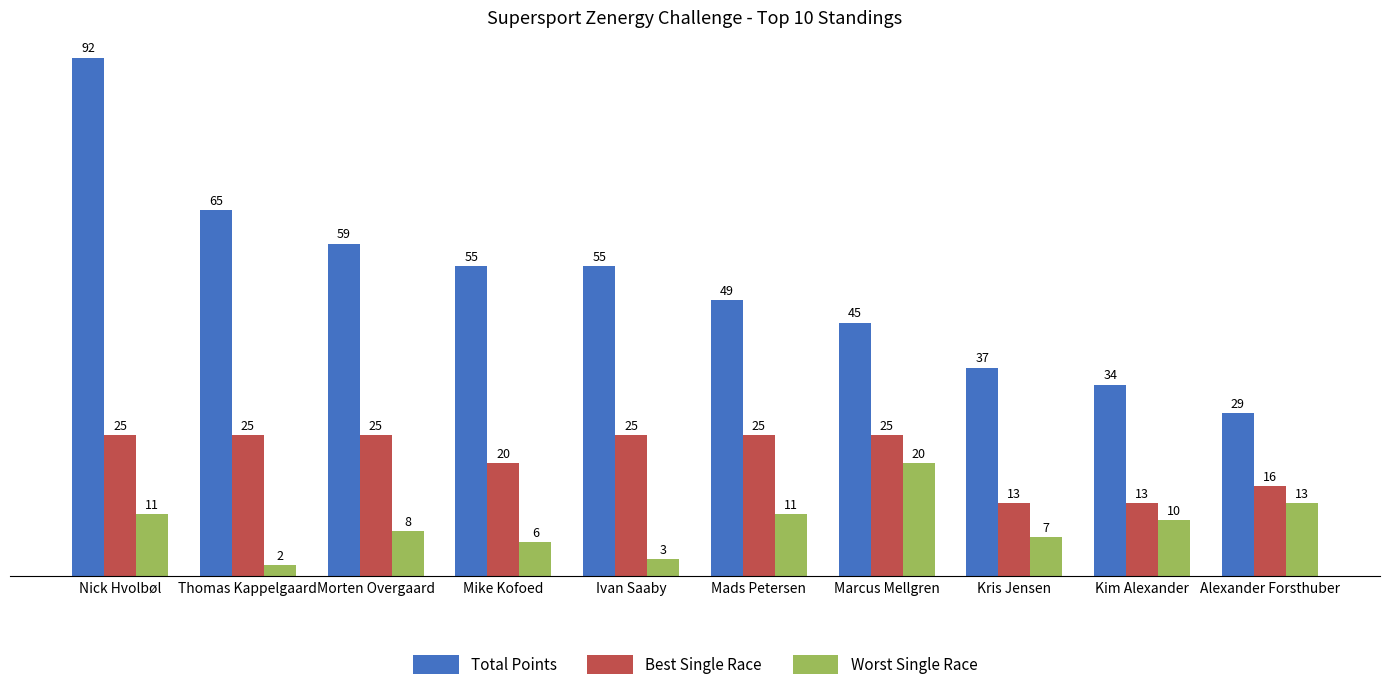

Which series has the largest range (max minus min)?

Total Points